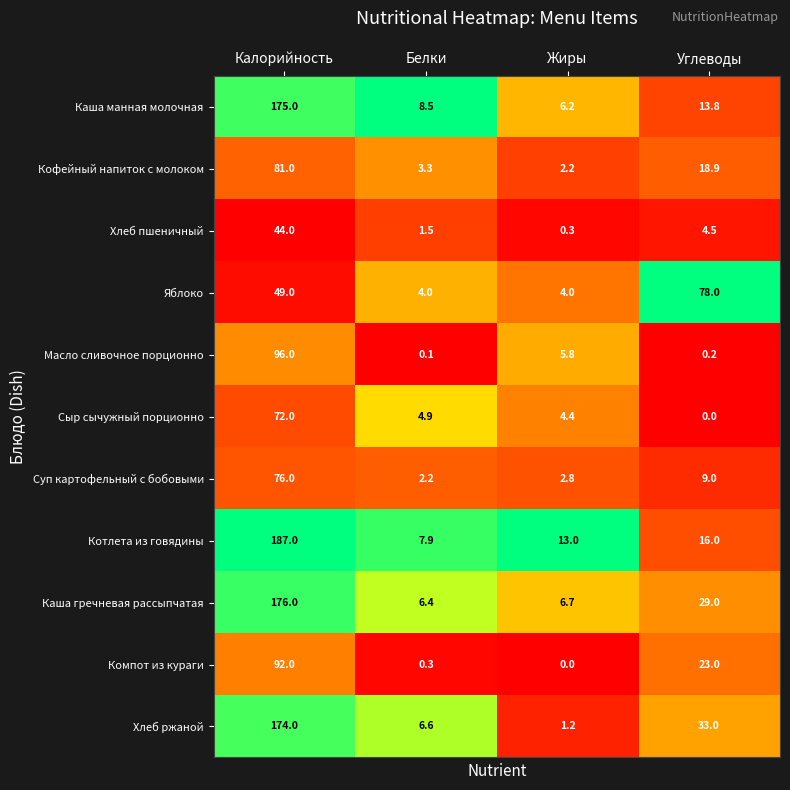

What is the sum of all Яблоко values?

135.0